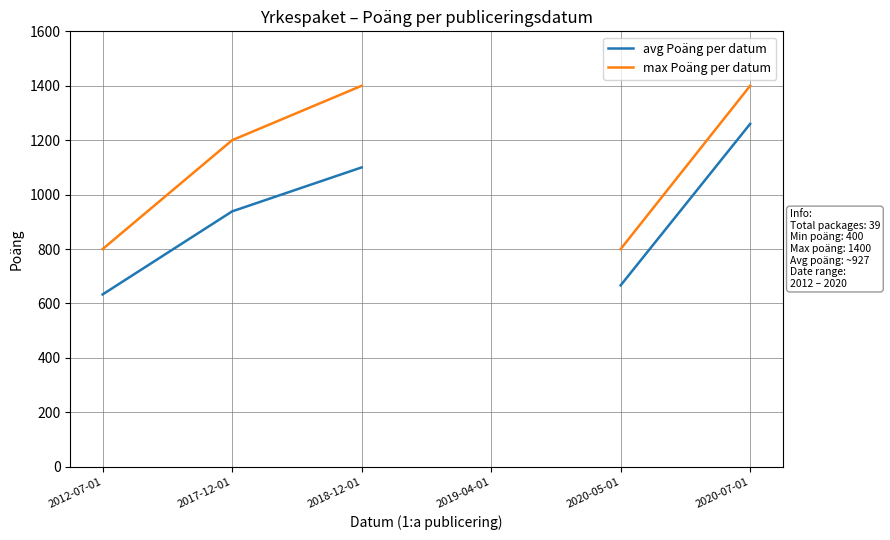

Where is max Poäng per datum nearest to the value 1100?

2017-12-01